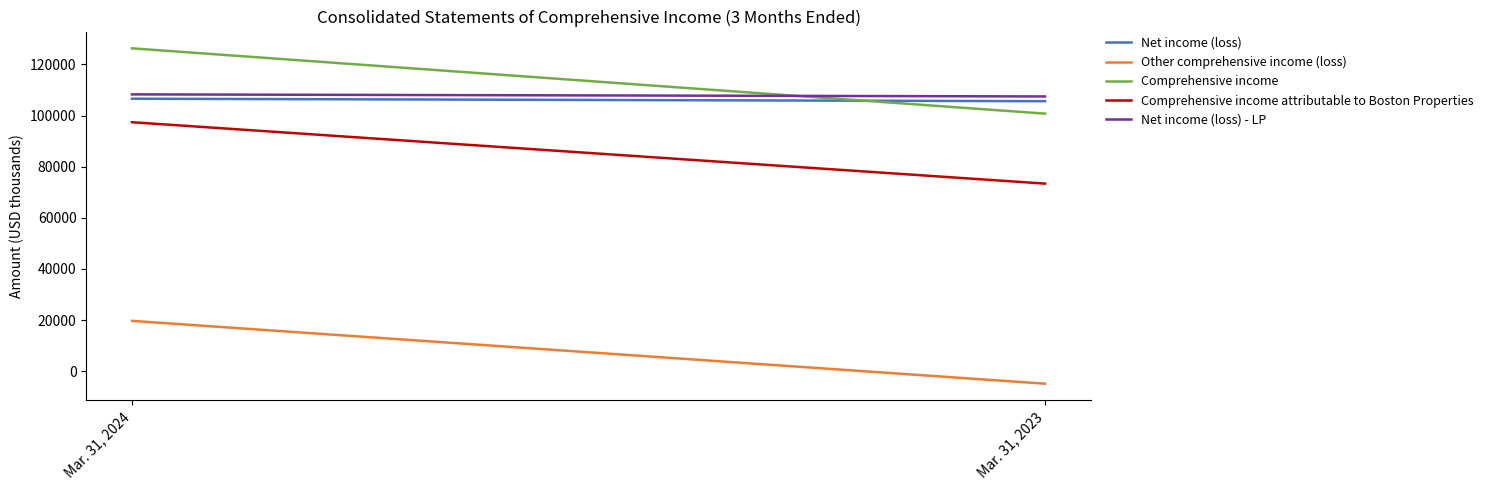

What are all the series names shown in the legend?

Net income (loss), Other comprehensive income (loss), Comprehensive income, Comprehensive income attributable to Boston Properties, Net income (loss) - LP